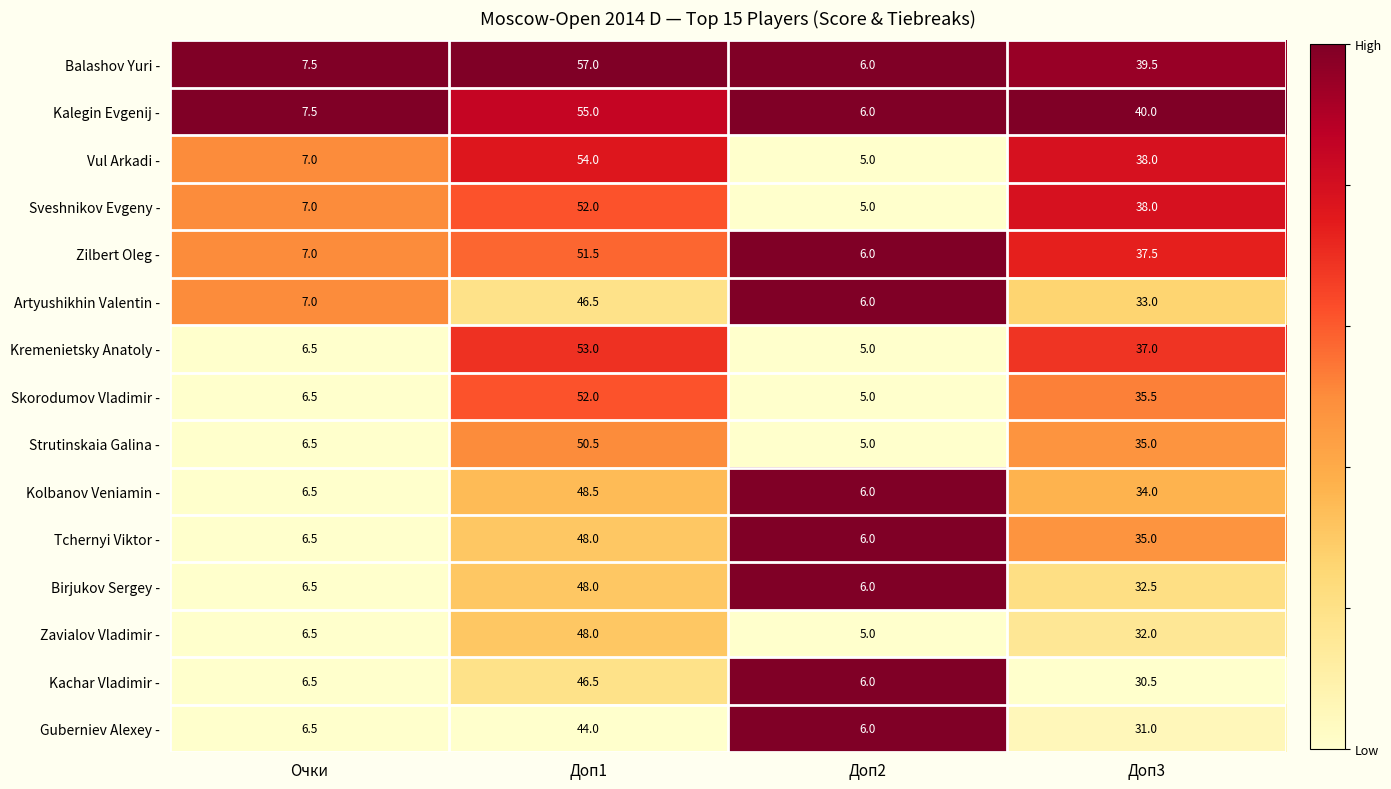

How many categories are shown in the chart?

4